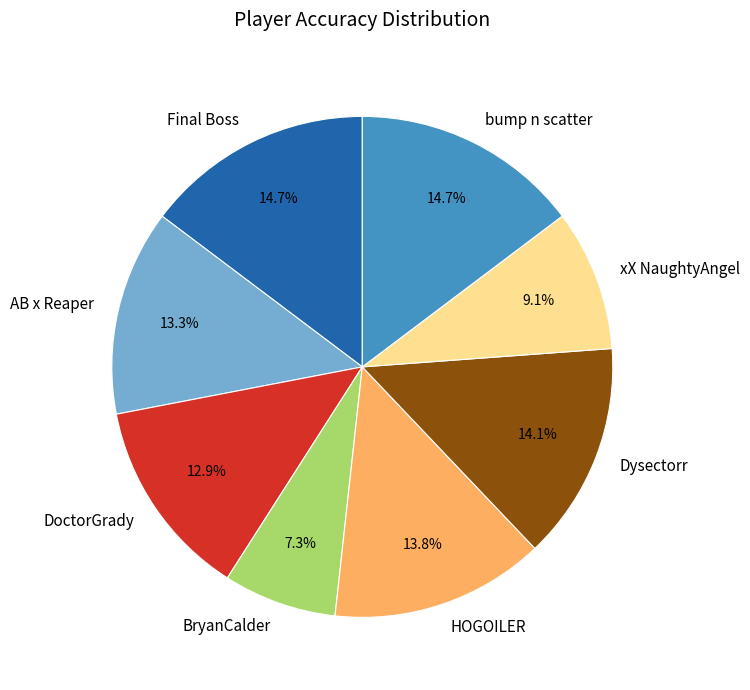

True or false: DoctorGrady accounts for 19% of the total.

False